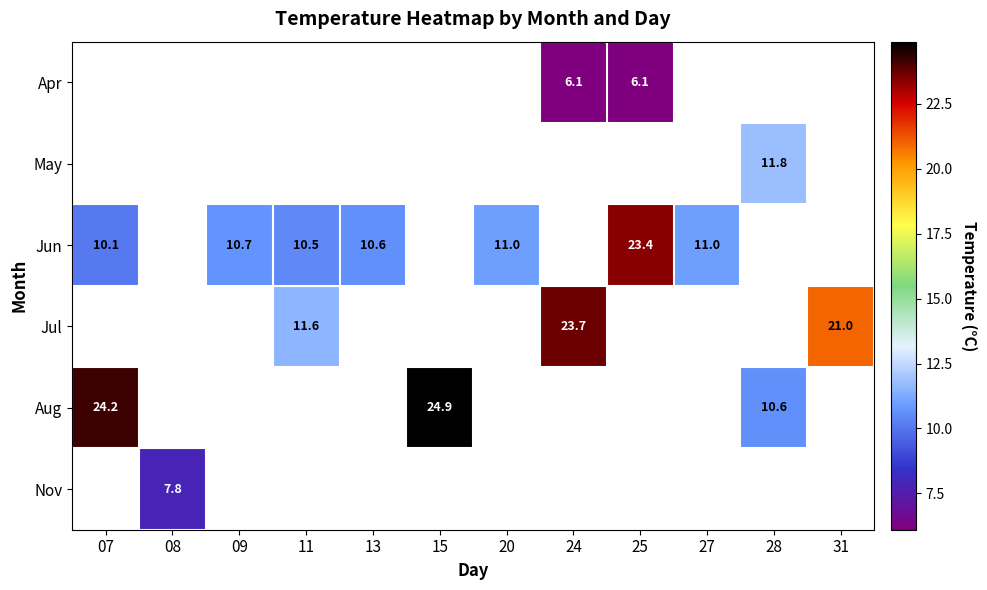

The Jun series shows 11.0 at 27. True or false?

True